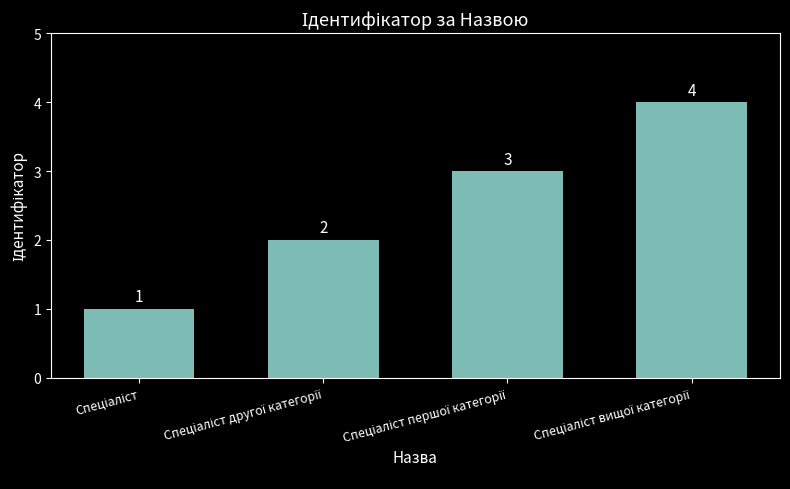

What is the sum of all values?

10